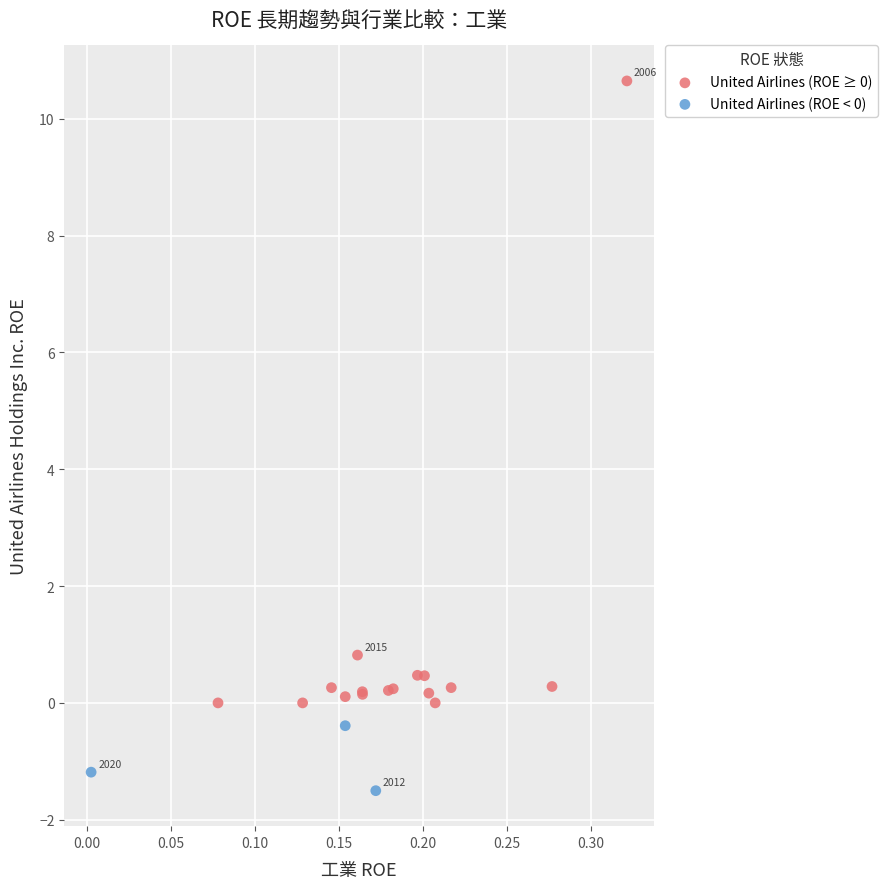

Which series contains the lowest Y value?

United Airlines (ROE < 0)